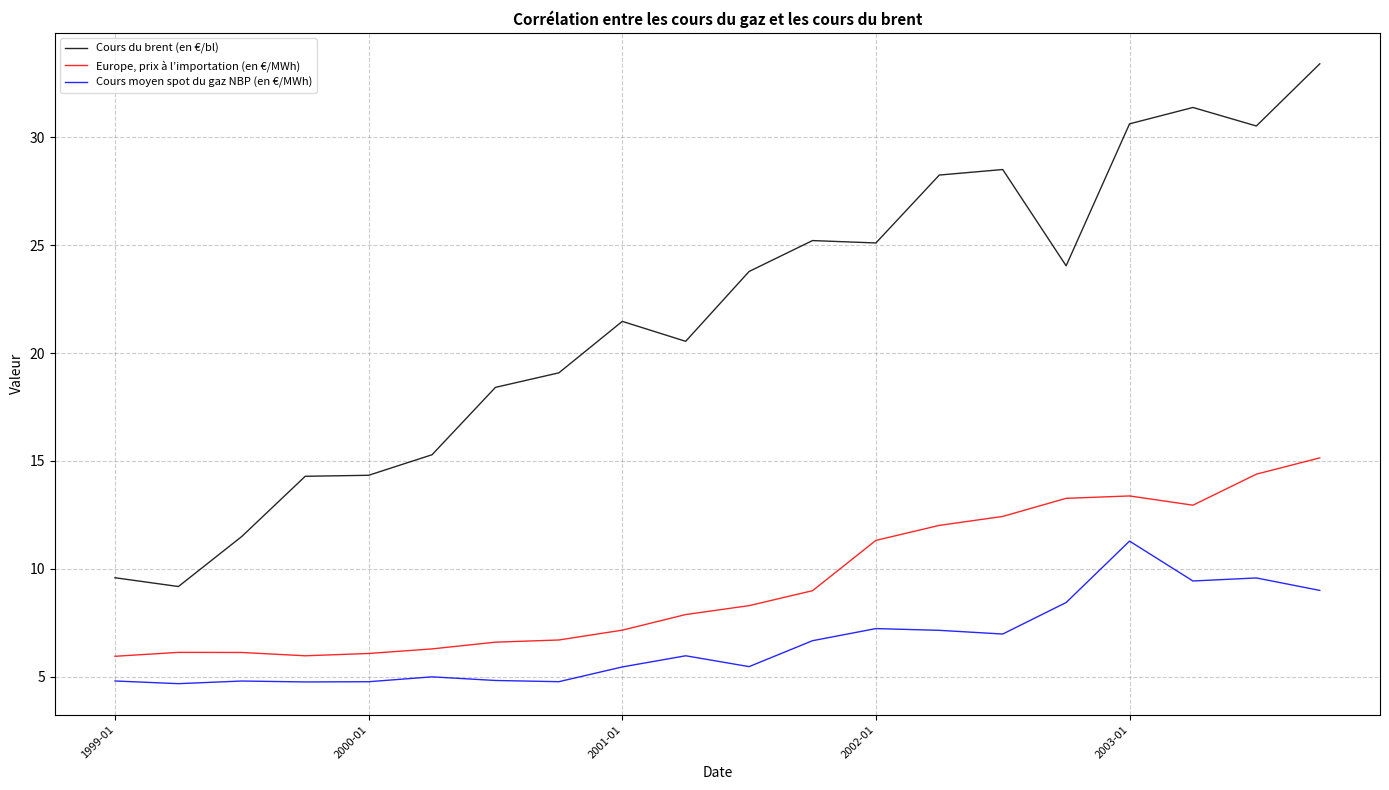

What is the maximum value for Cours moyen spot du gaz NBP (en €/MWh)?

11.3